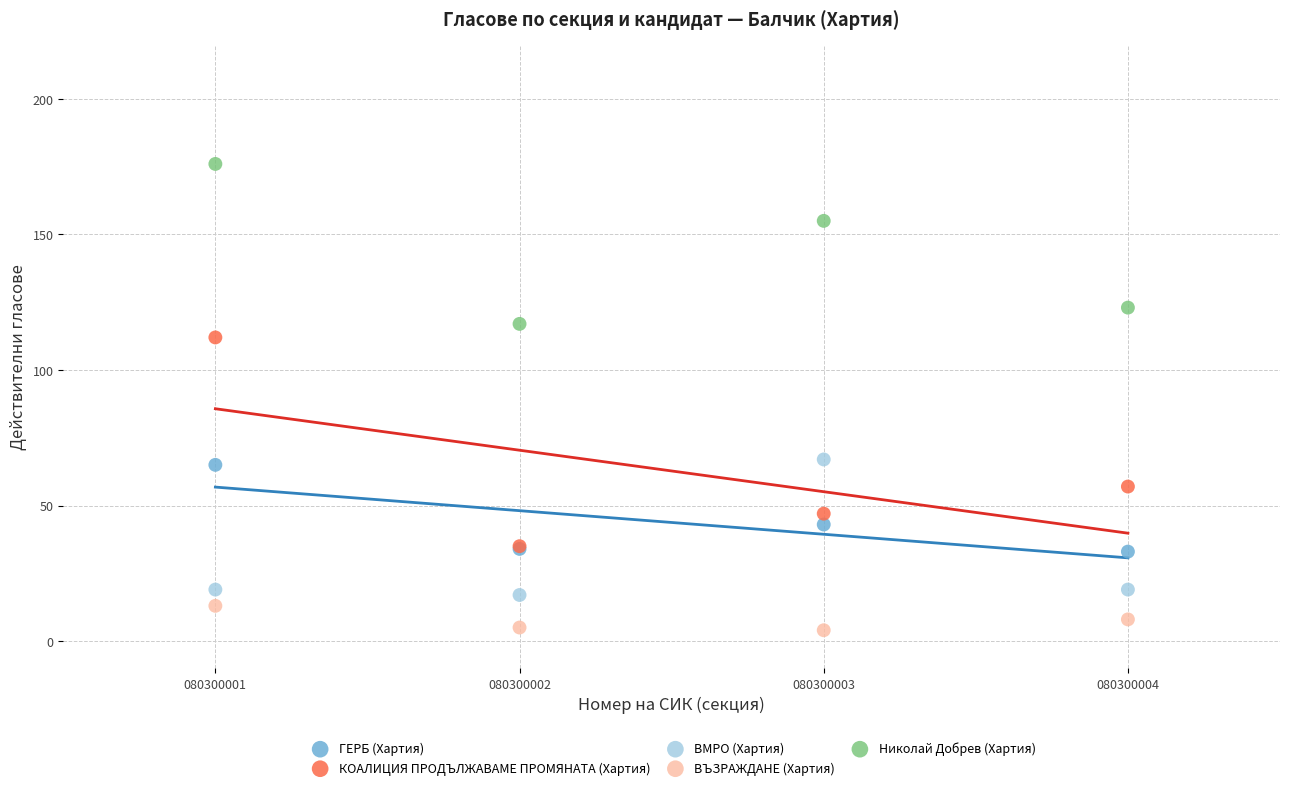

In the Николай Добрев (Хартия) series, what Y value is closest to 146?

155